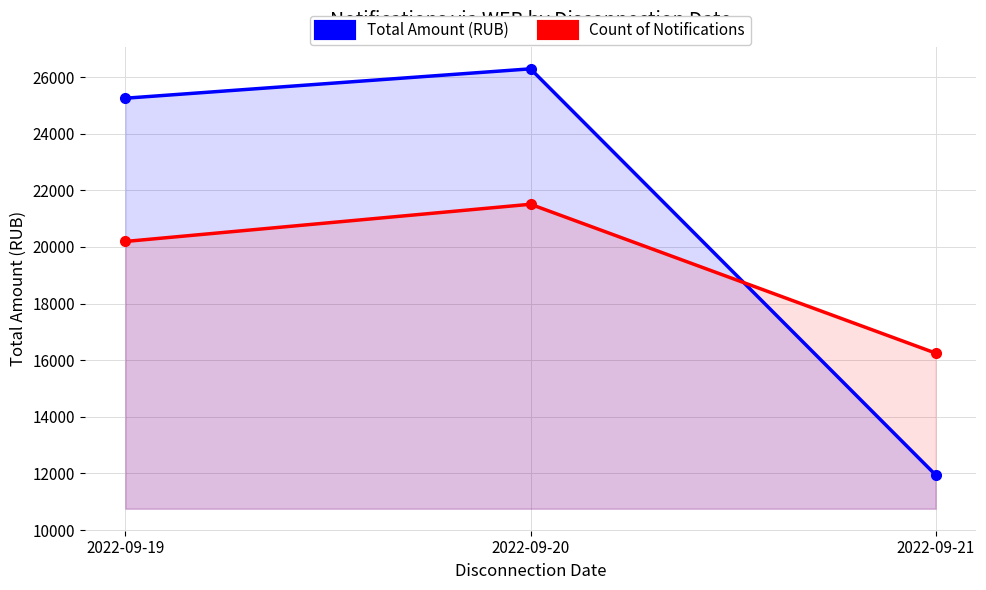

What is the total value across all series at 2022-09-19?

45448.9